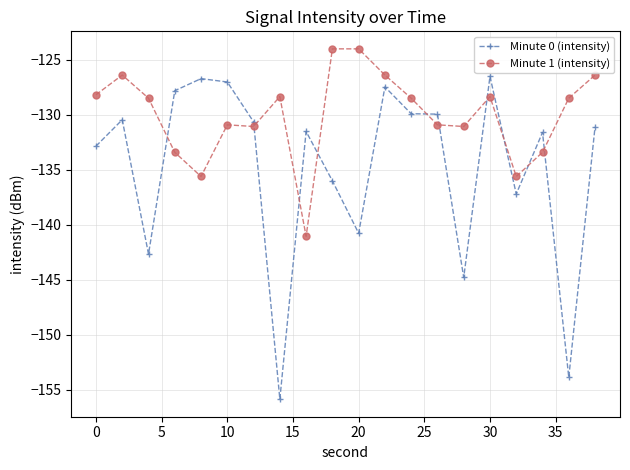

What are all the series names shown in the legend?

Minute 0 (intensity), Minute 1 (intensity)